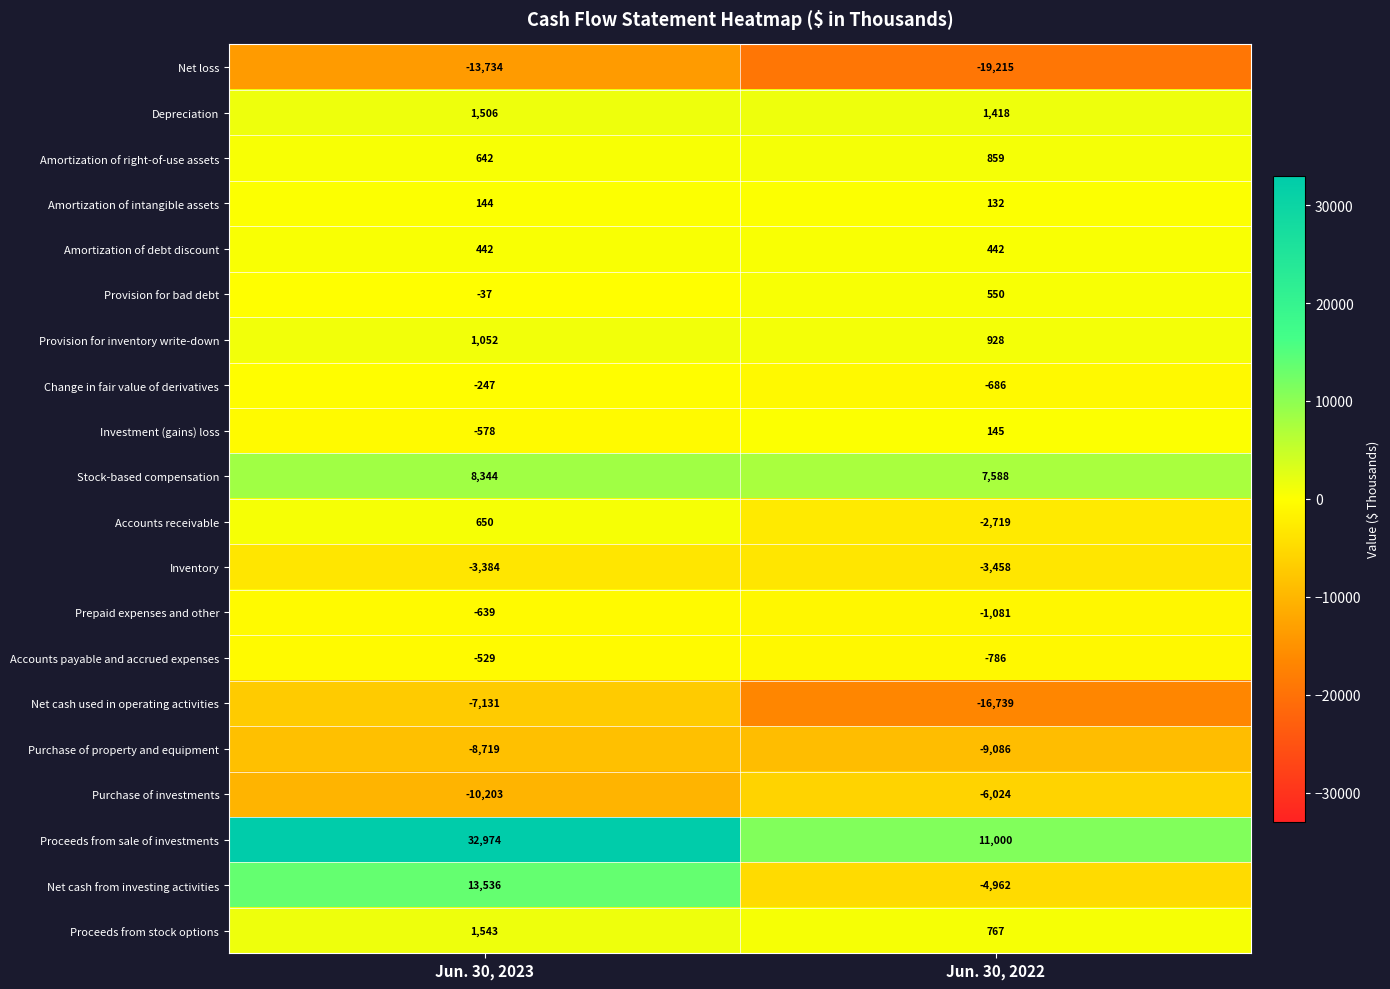

Is it true that Depreciation equals 1418 at Jun. 30, 2022?

True